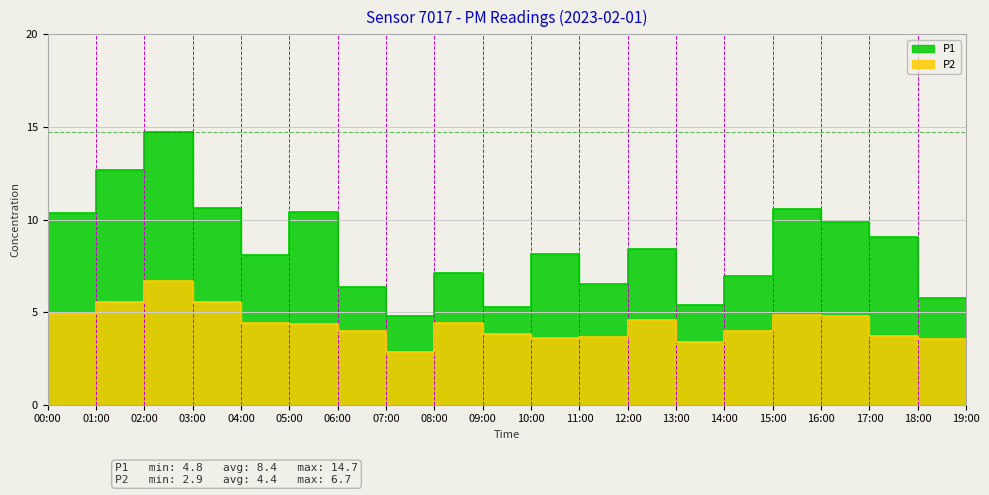

How many interior local valleys does the P1 series have?

5